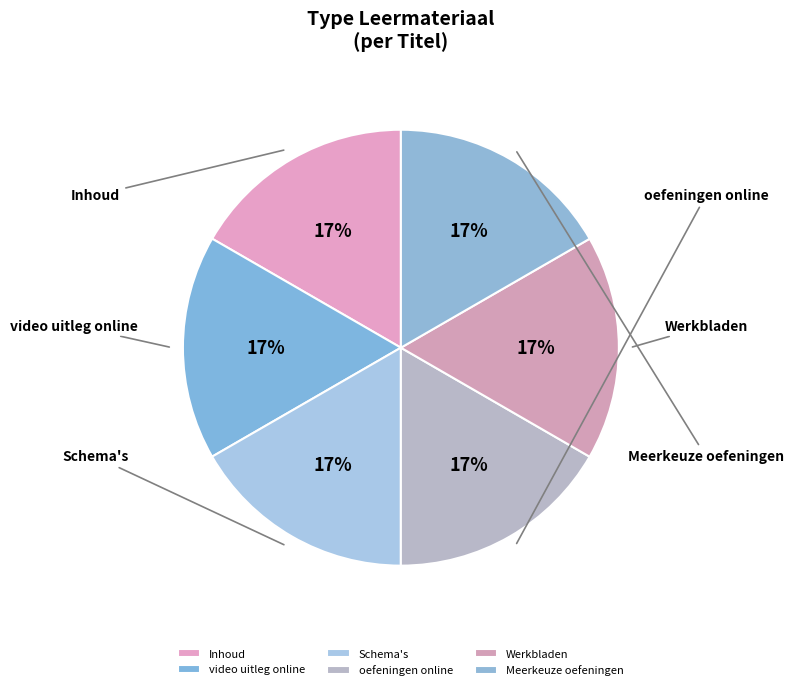

Is it true that oefeningen online is 17% of the pie?

True